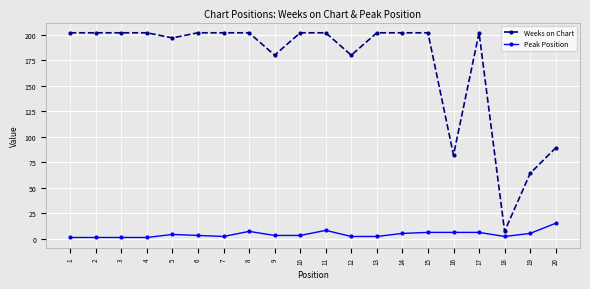

True or false: Weeks on Chart has a value of 145 at 20.

False